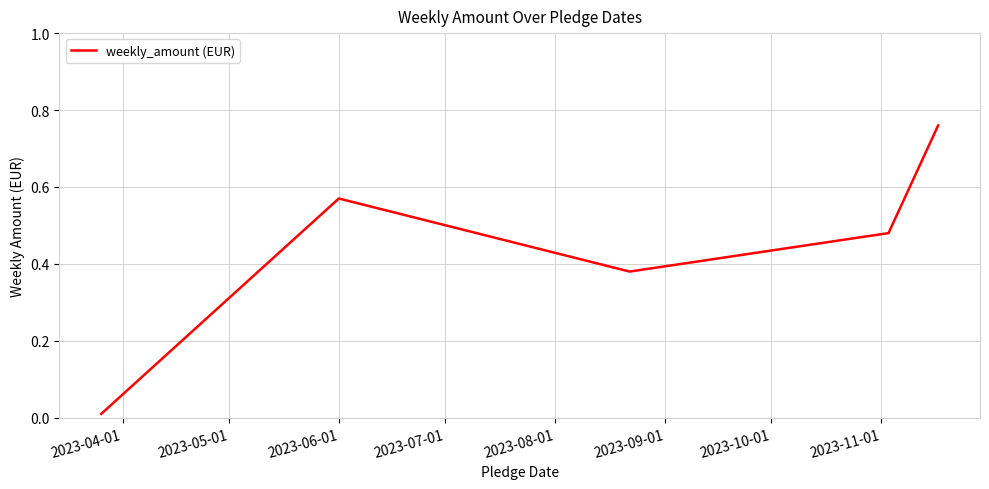

What is the sum of all values?

2.2